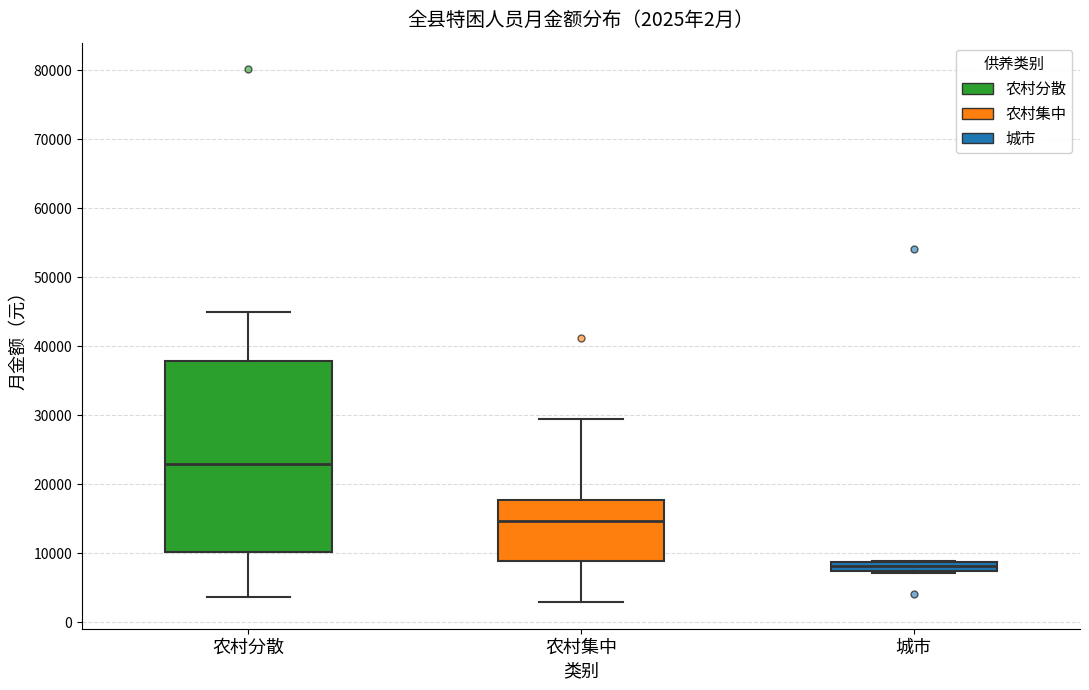

Which box is the tallest, from its lower edge to its upper edge?

农村分散